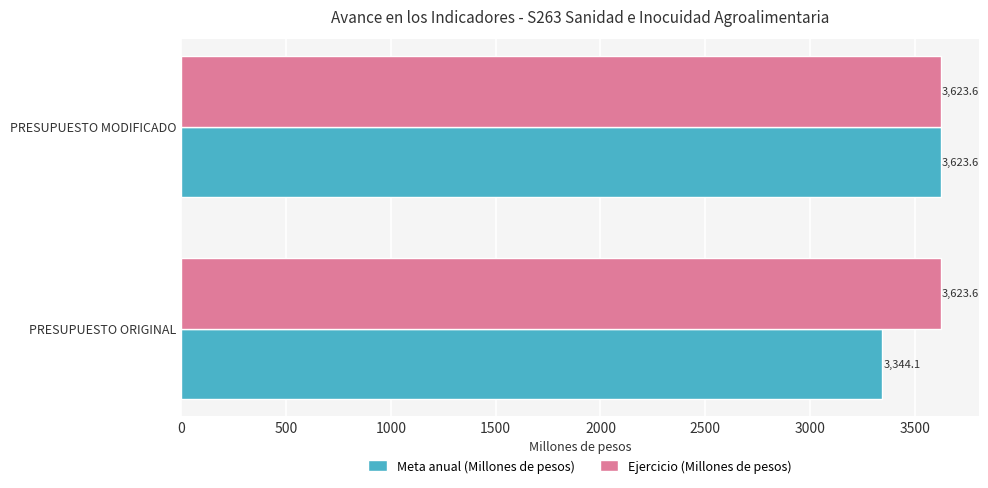

How many data points does each series have?

2